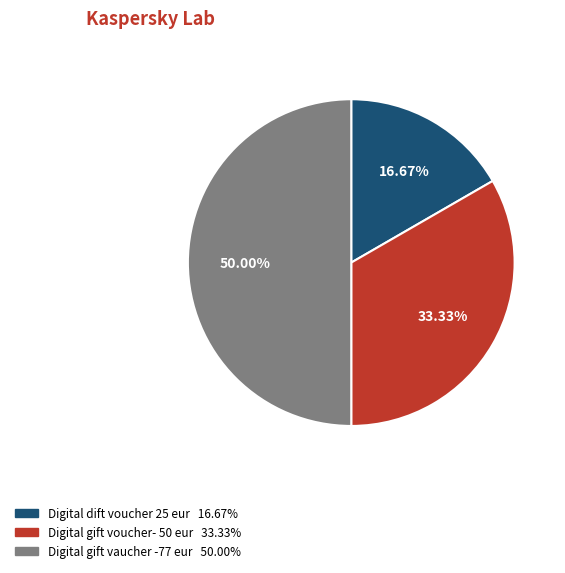

Which slice is the largest?

Digital gift vaucher -77 eur